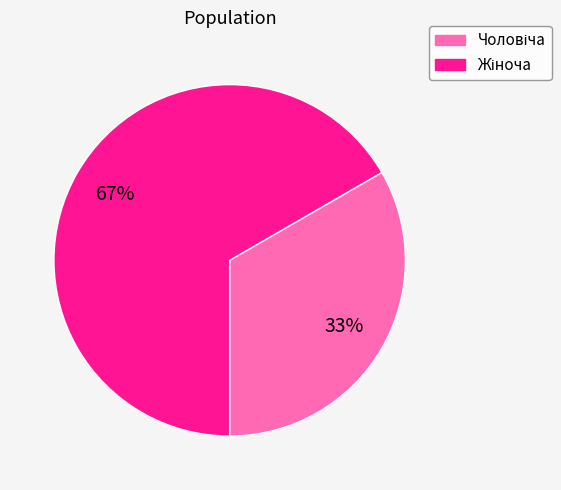

To the nearest percent, what is the average slice percentage?

50%